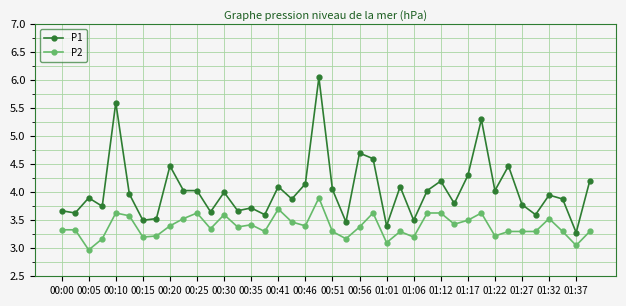

Which series has the widest spread of values?

P1